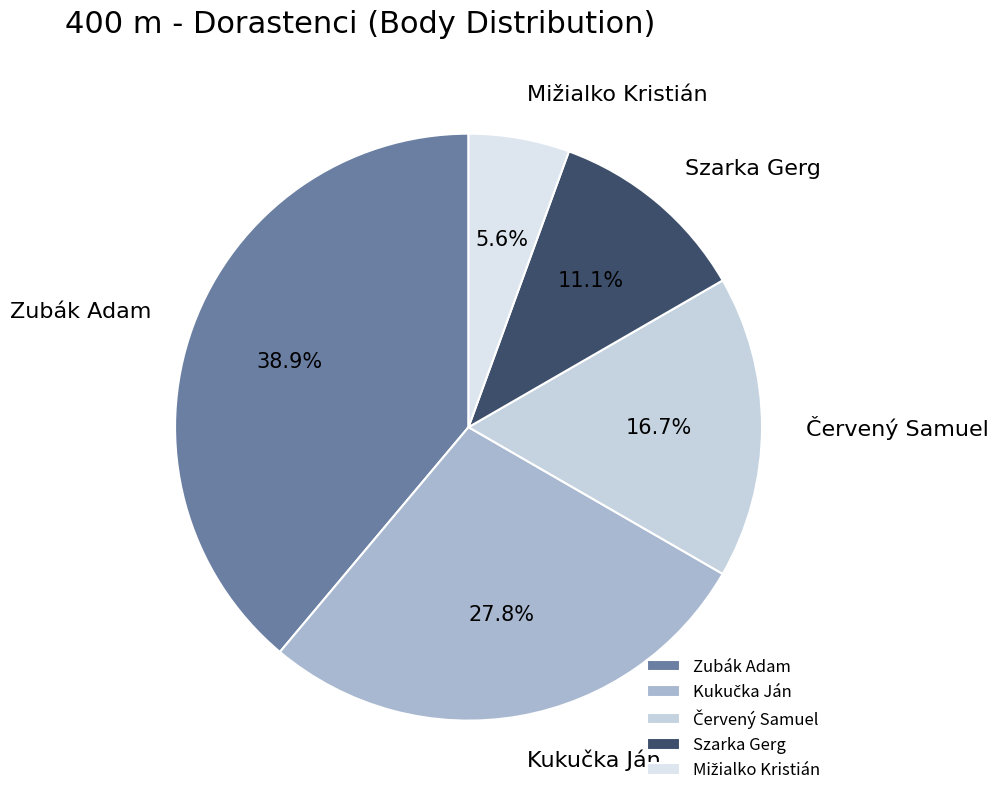

Is there a majority slice in this chart?

No